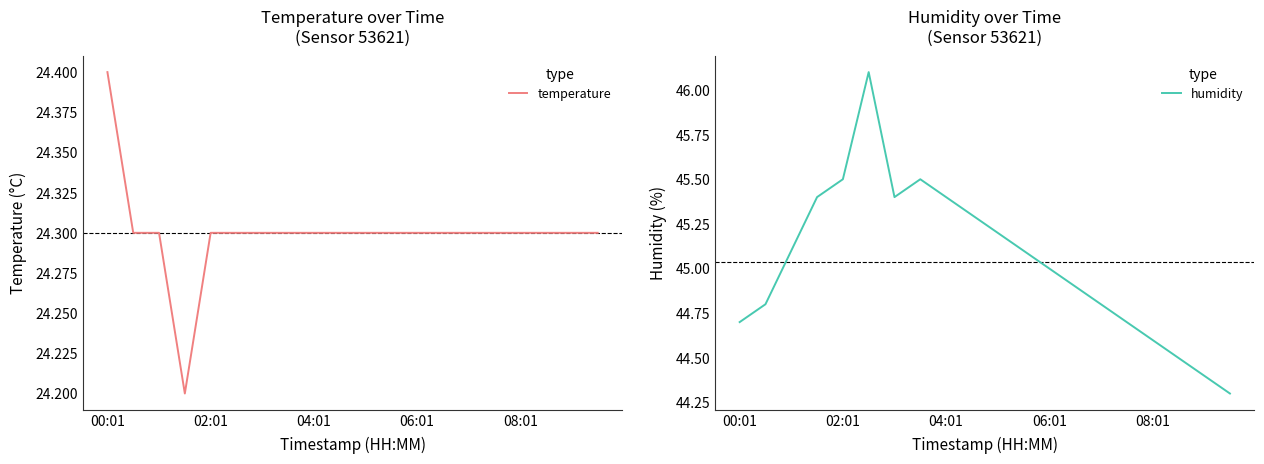

What position from the left is 6?

7